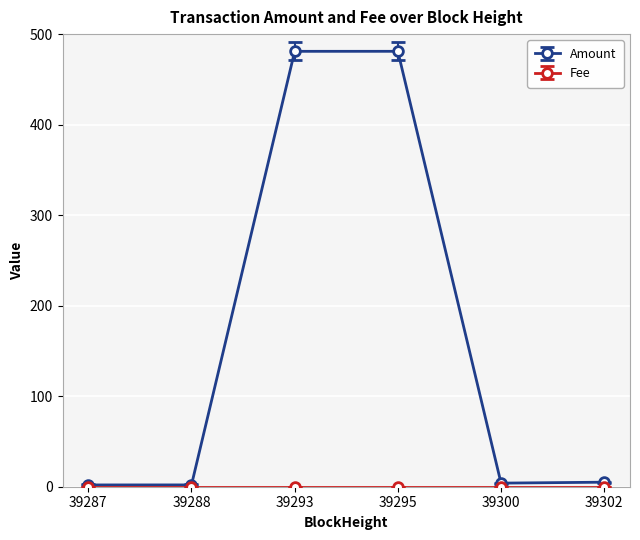

What is the greatest value displayed?

481.0